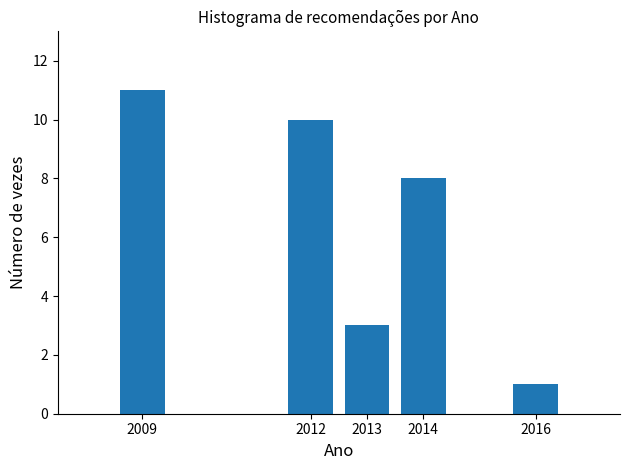

Reading left to right, what are all the values shown in this chart?

2009=11	2012=10	2013=3	2014=8	2016=1